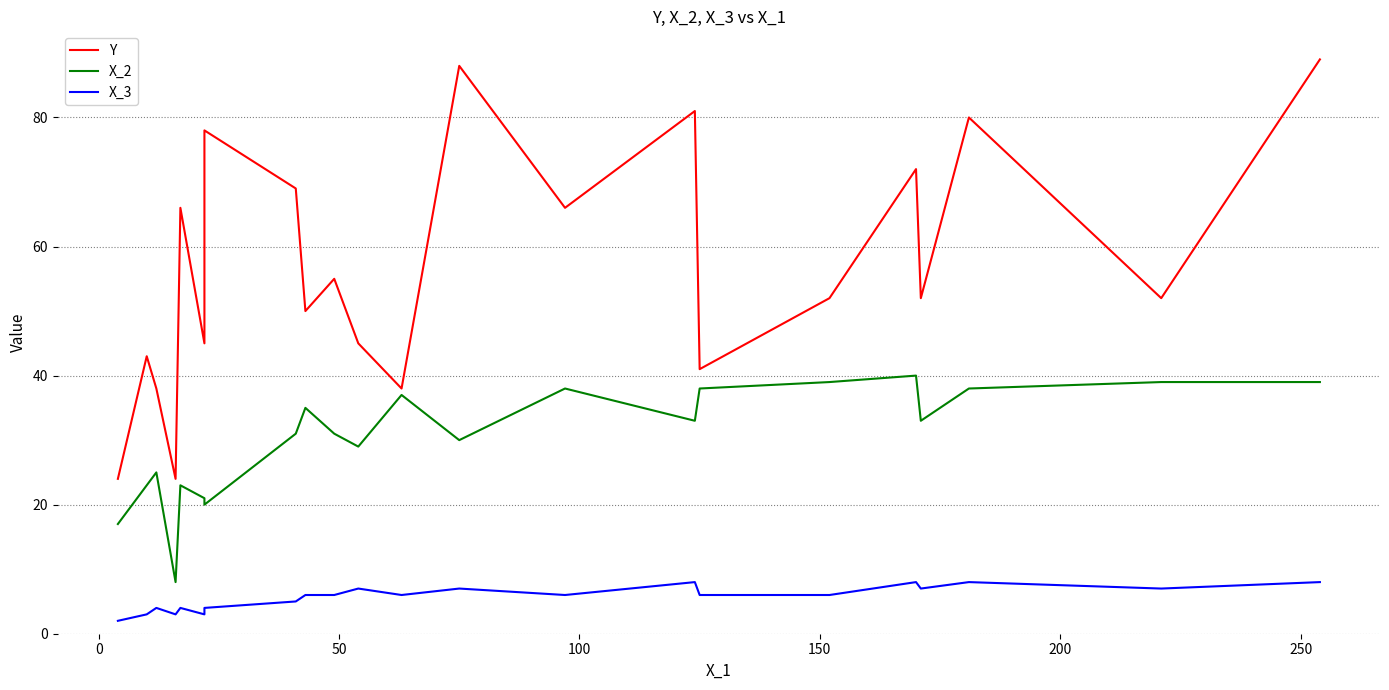

How many data points does each series have?

22